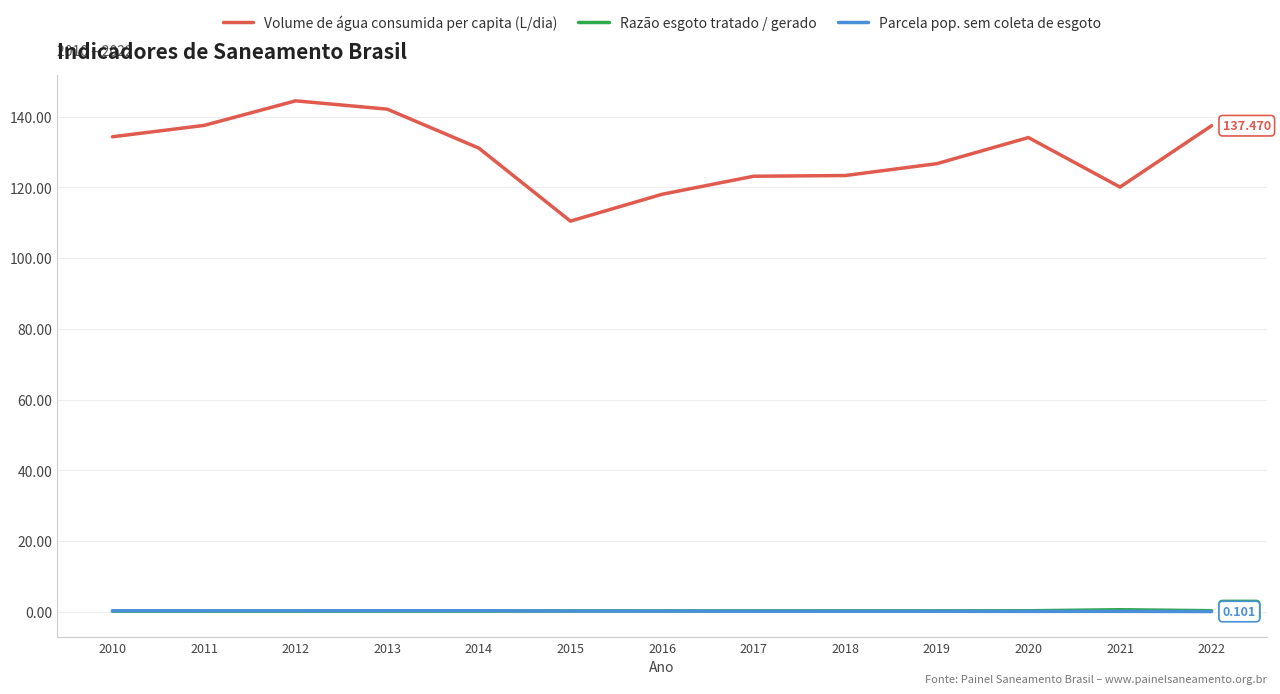

Which series has the largest total across all categories?

Volume de água consumida per capita (L/dia)